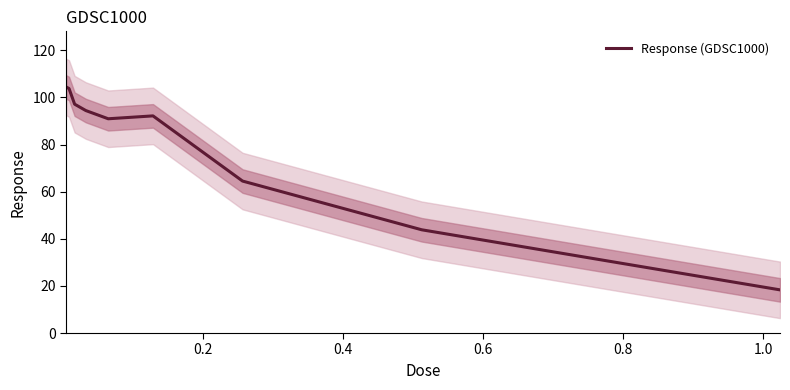

What is the lowest value of the Response (GDSC1000) series?

18.3